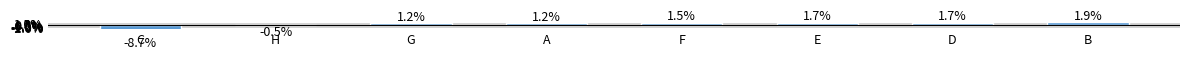

How many negative values are there?

2